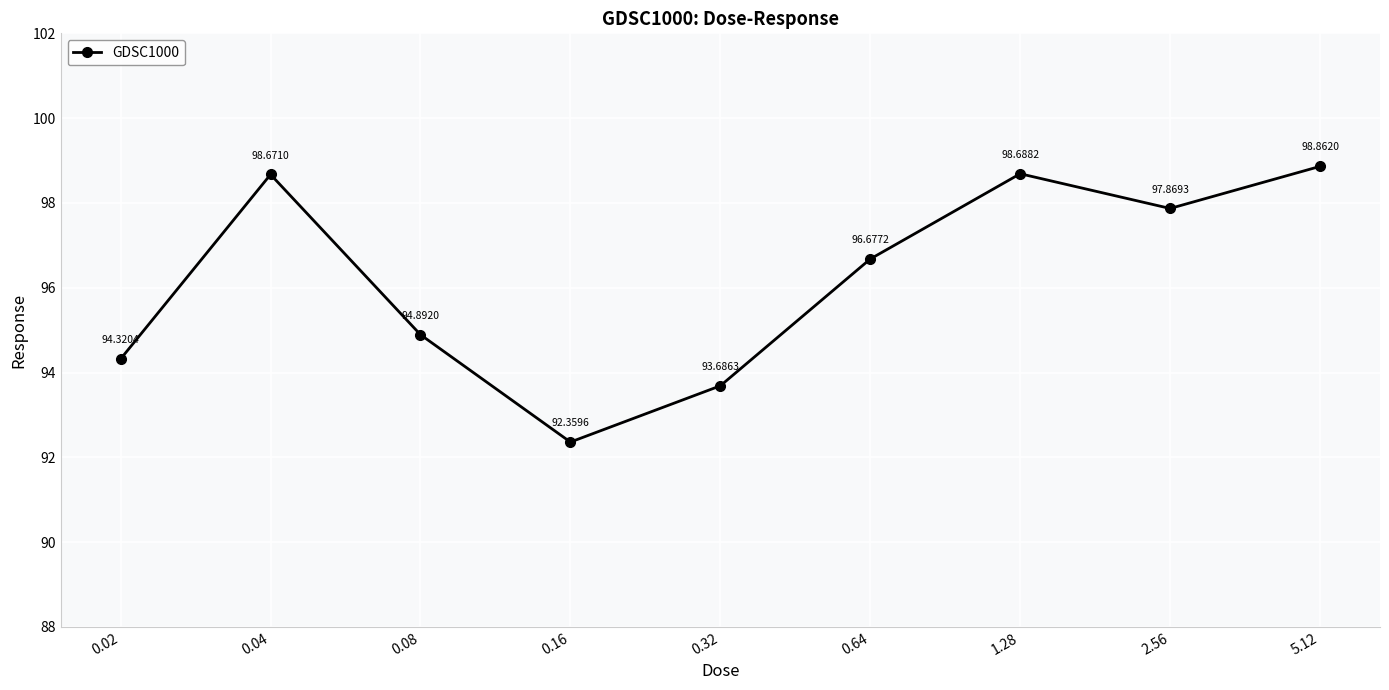

Reading right to left, transcribe all the data shown in this chart.

98.9	97.9	98.7	96.7	93.7	92.4	94.9	98.7	94.3